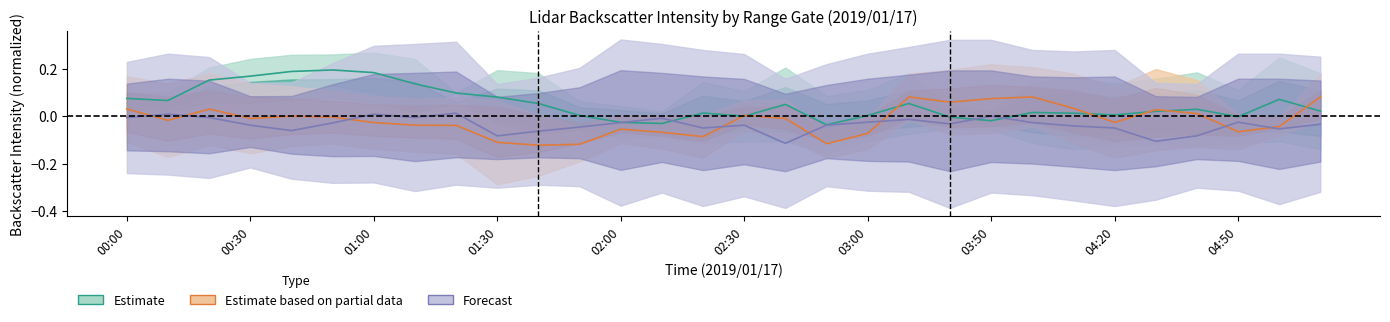

In Forecast, how many points are lower than both neighbors (excluding endpoints)?

8